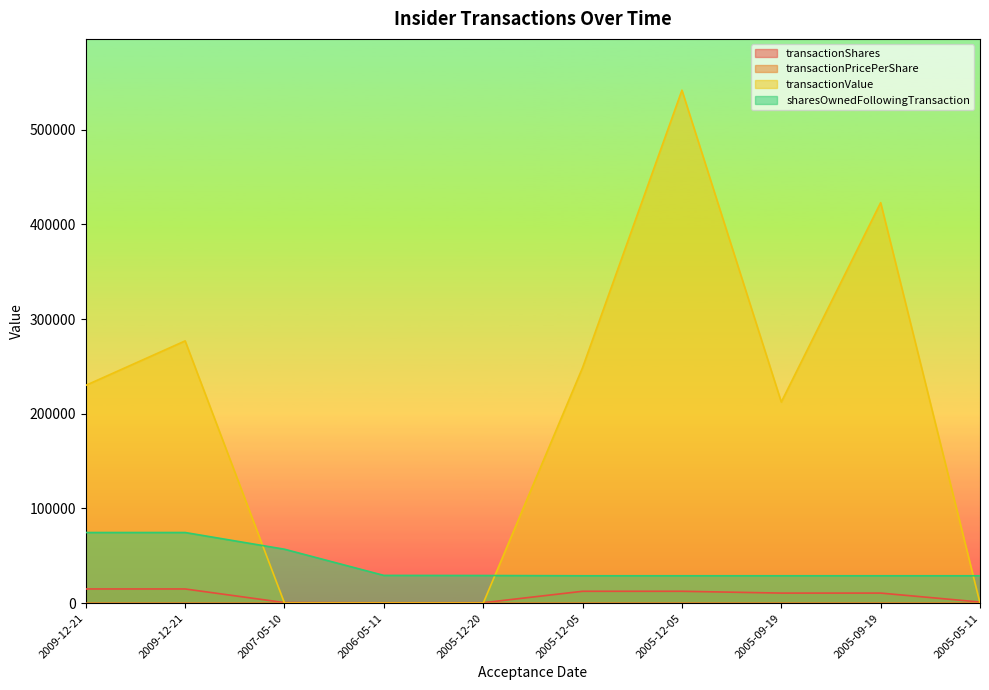

At which category does transactionValue reach its first local peak?

2009-12-21